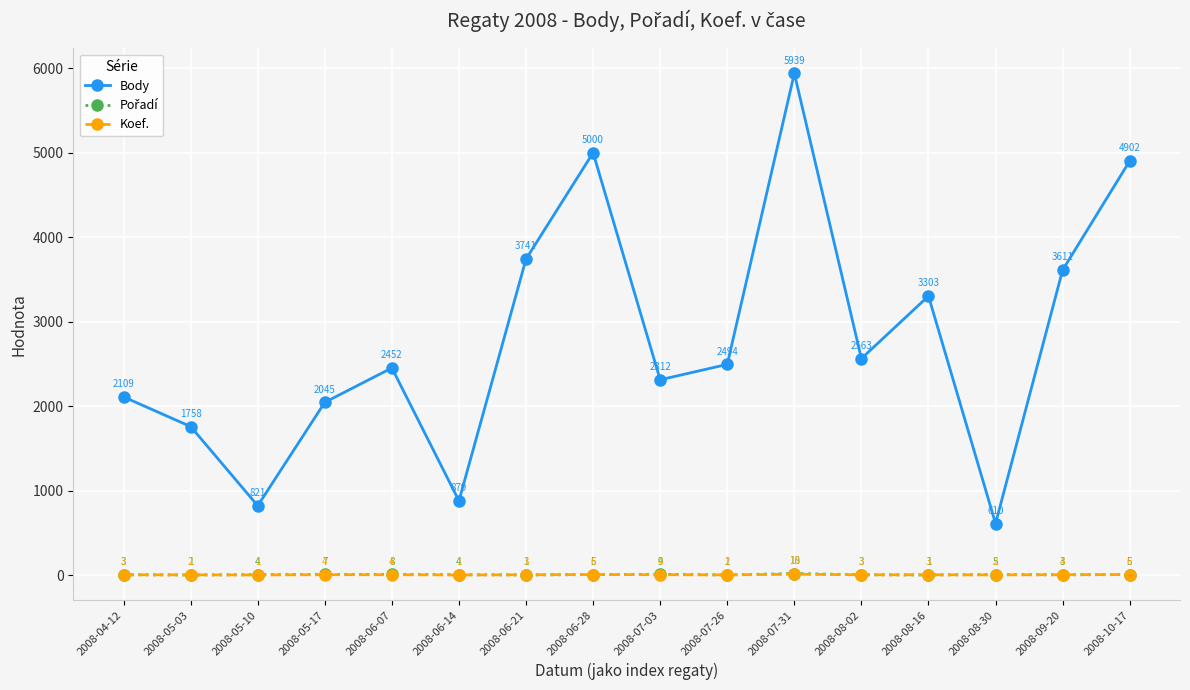

Is it true that Body equals 2563 at 2008-08-02?

True